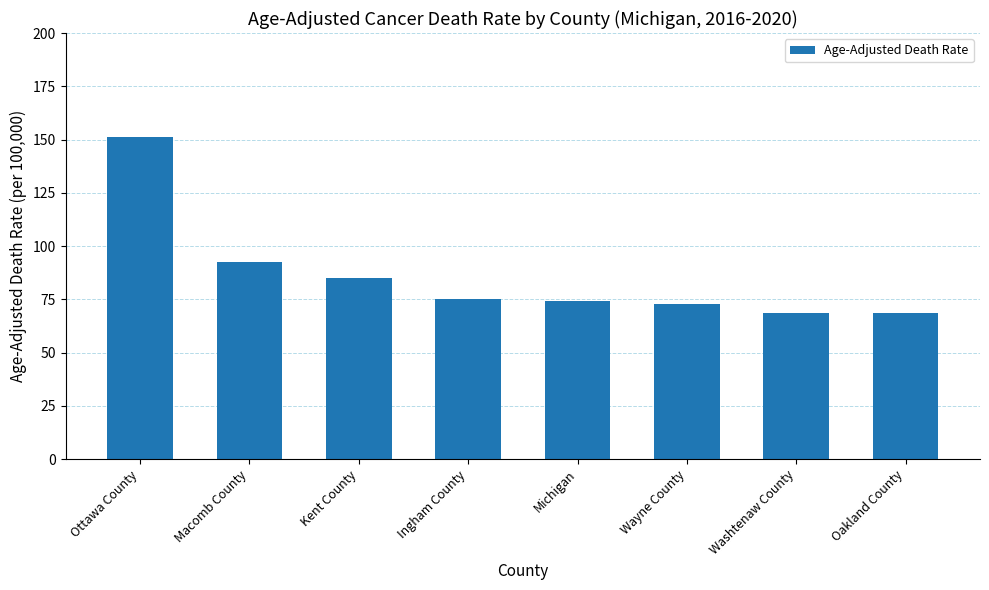

What is the value of the 8th bar from the left?

68.5